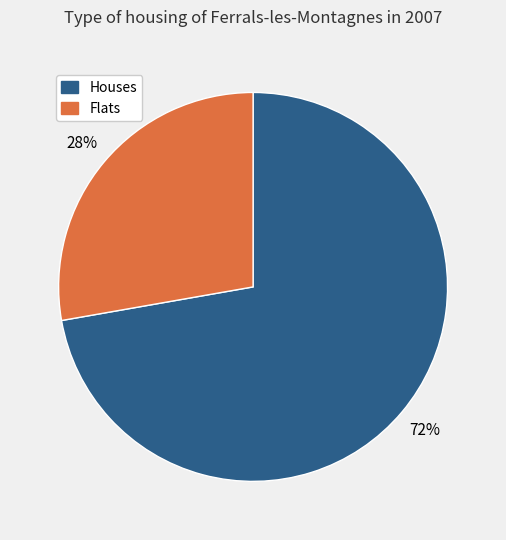

To the nearest percent, what is the difference between the largest and smallest slice percentages?

44%